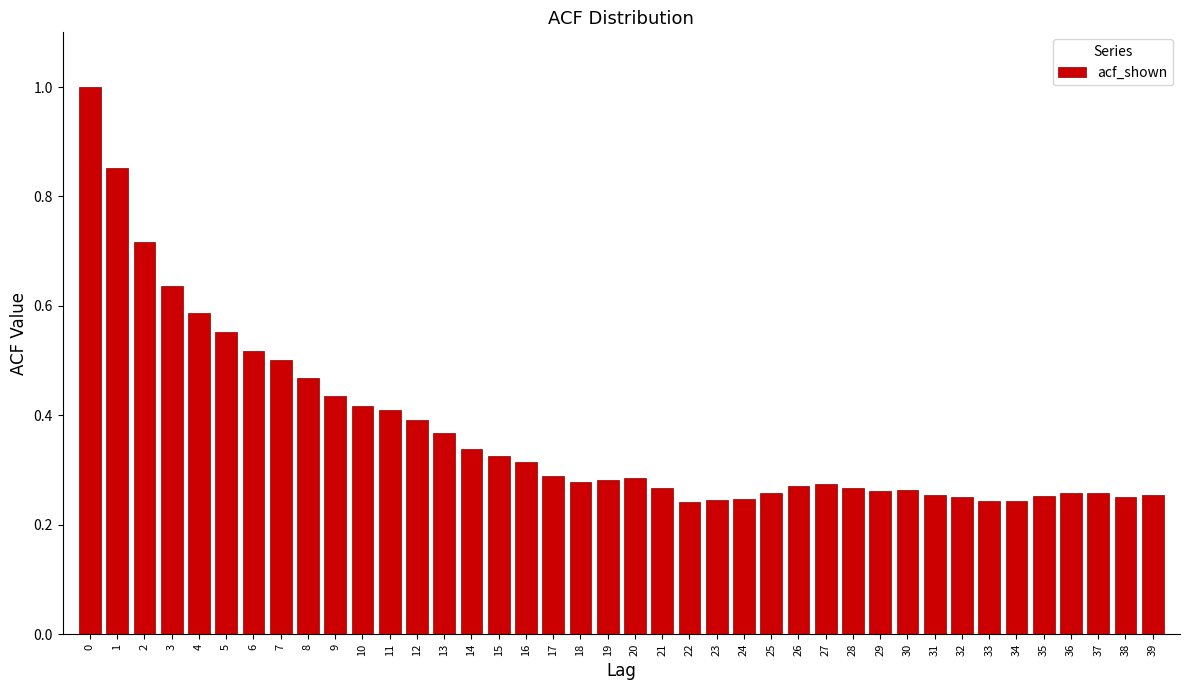

What is the change in value from 1 to 34?

-0.6